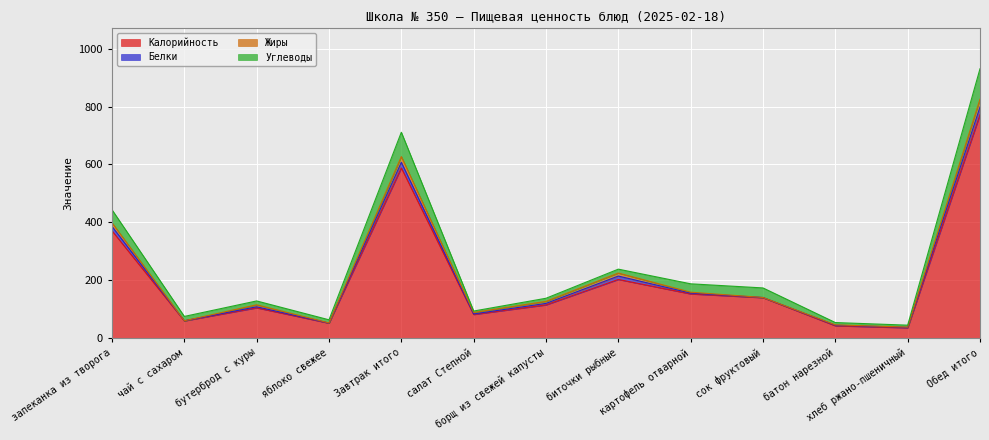

Between чай с сахаром and батон нарезной, which series saw the biggest shift?

Калорийность